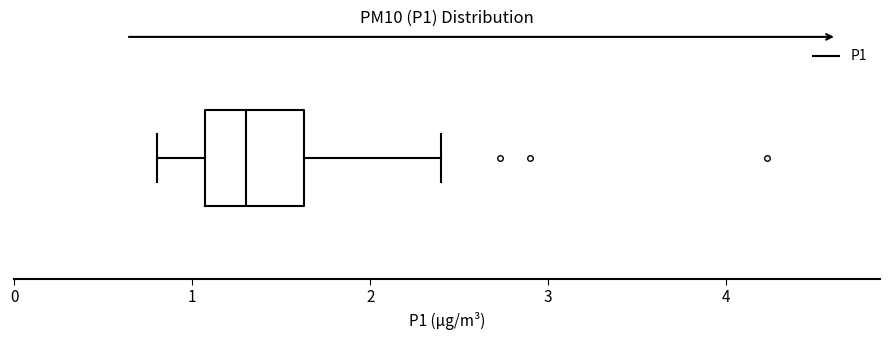

Transcribe this box plot: give where the median line is, the range the box spans, and where the two whiskers end, as read against the x-axis. The values are not printed on the chart, so give them approximately, as read against the axis.

median 1.3, box 1.1 to 1.6, whiskers 0.8 to 2.4